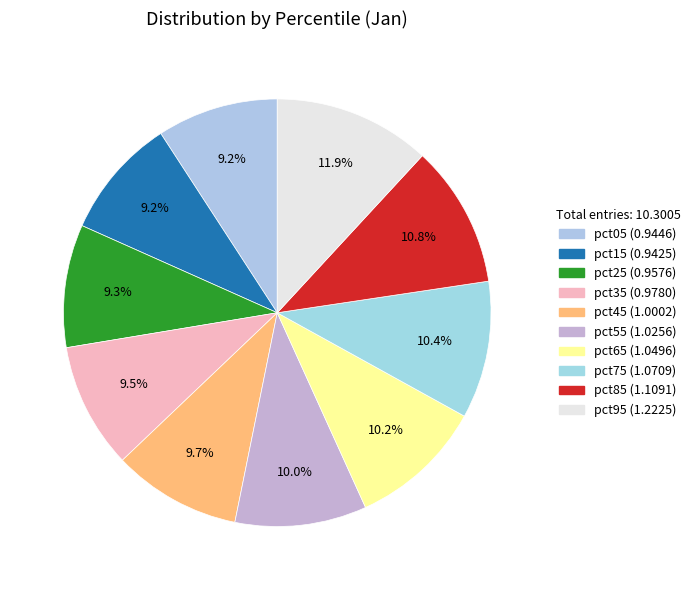

To the nearest percent, what is the difference between the largest and smallest slice percentages?

3%